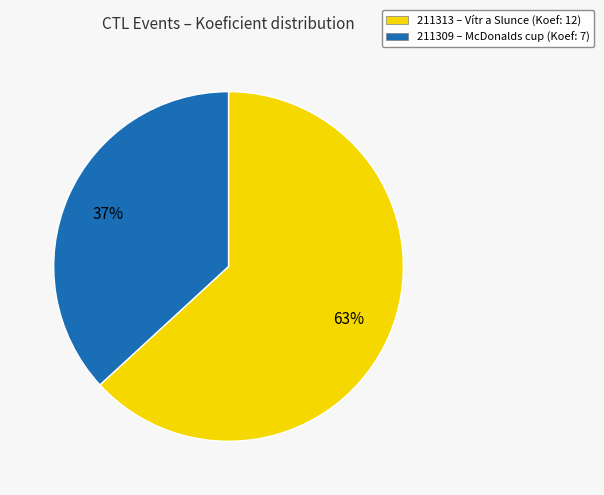

How many segments does this pie chart have?

2